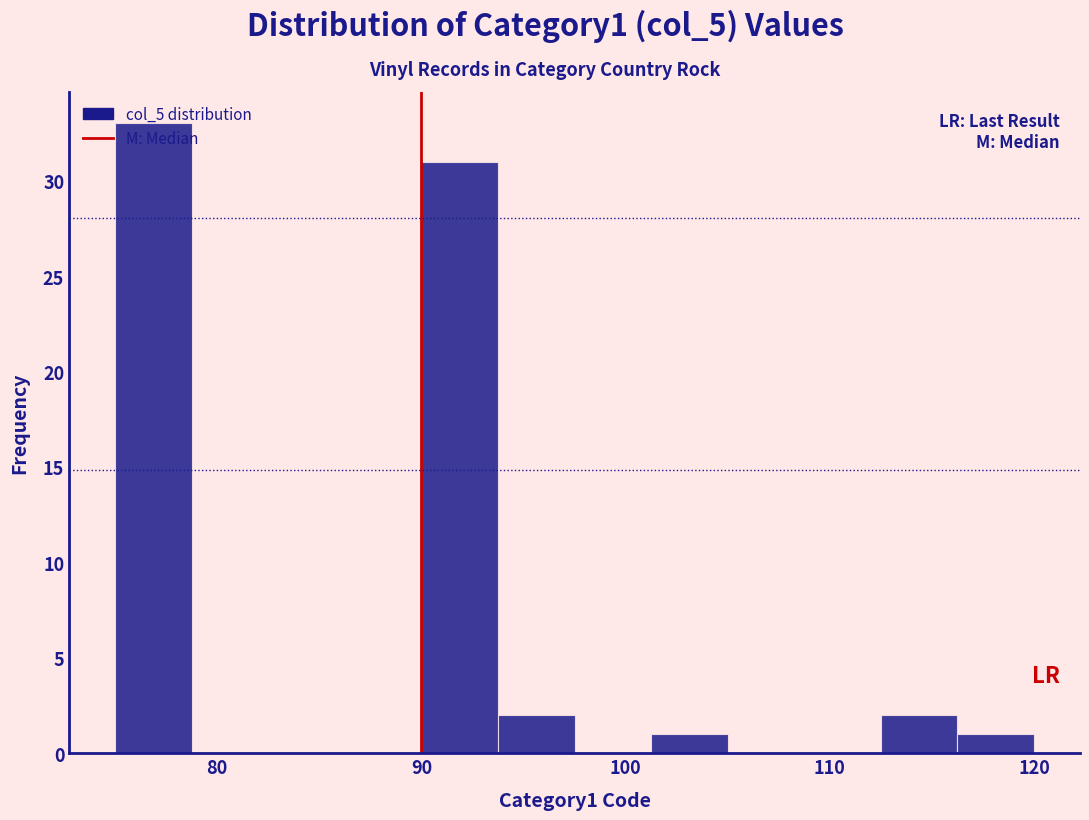

Around what value on the x-axis is the tallest bar? Give the approximate position of its centre, as read against the axis.

77